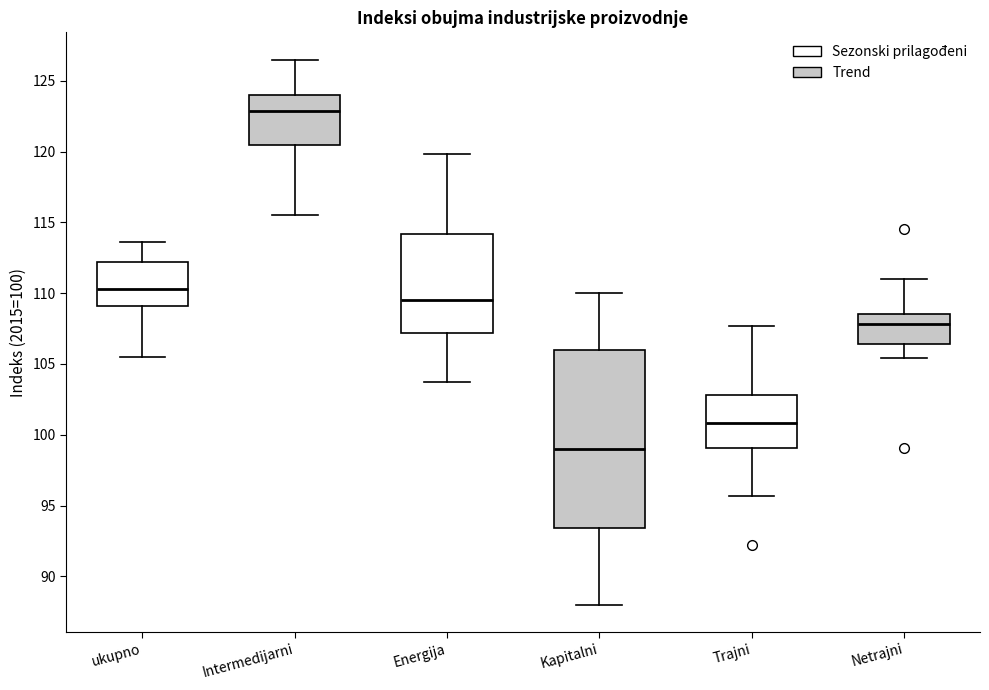

Which box is the tallest, from its lower edge to its upper edge?

Kapitalni